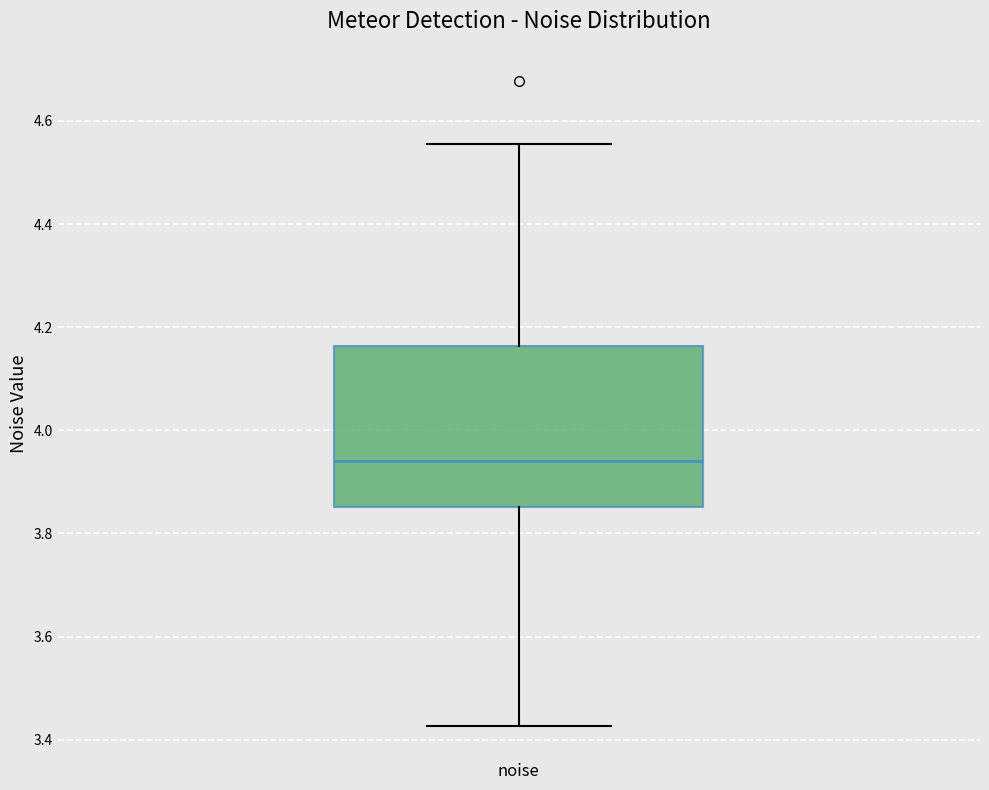

Read this box plot against the y-axis: the position of the median line, the range covered by the box, and the ends of both whiskers. The values are not printed on the chart, so give them approximately, as read against the axis.

median 3.94, box 3.86 to 4.16, whiskers 3.42 to 4.56